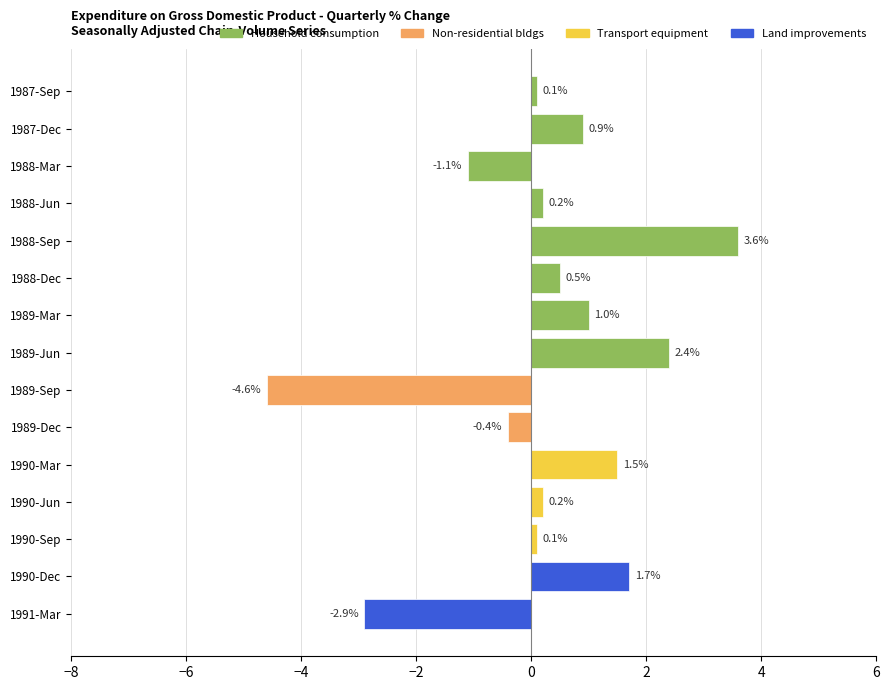

What is the greatest value displayed?

3.6